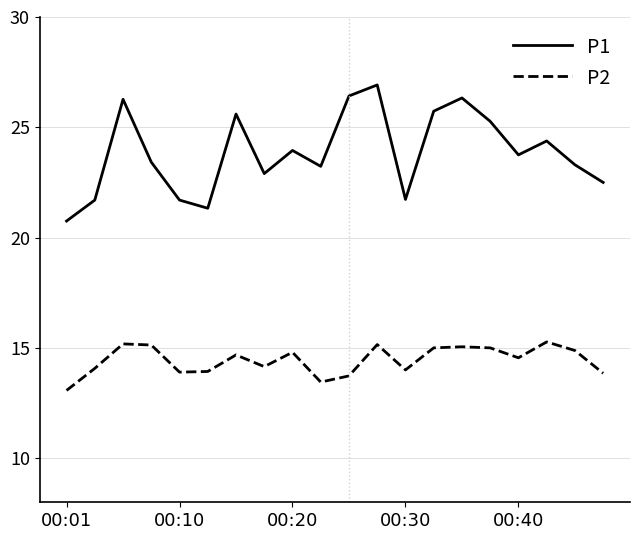

Which series has the largest total across all categories?

P1